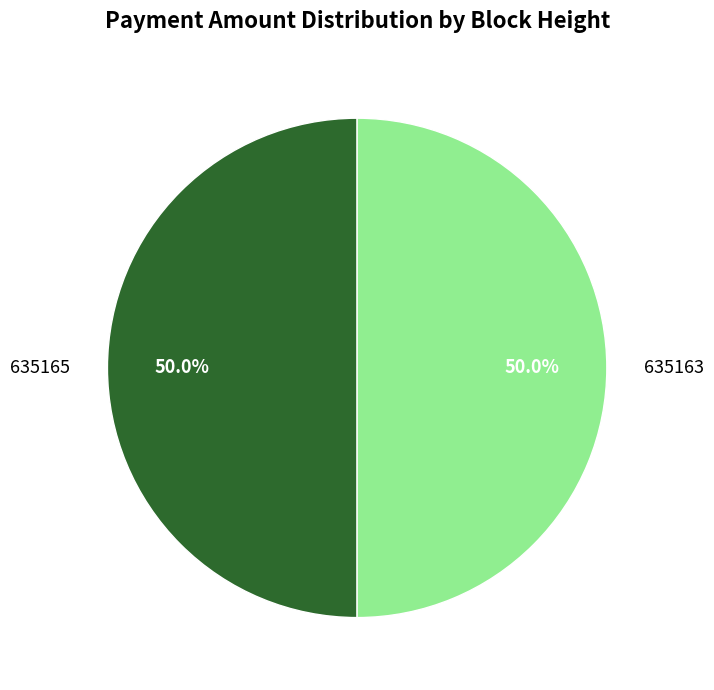

What is the total percentage of 635165 and 635163?

100.0%